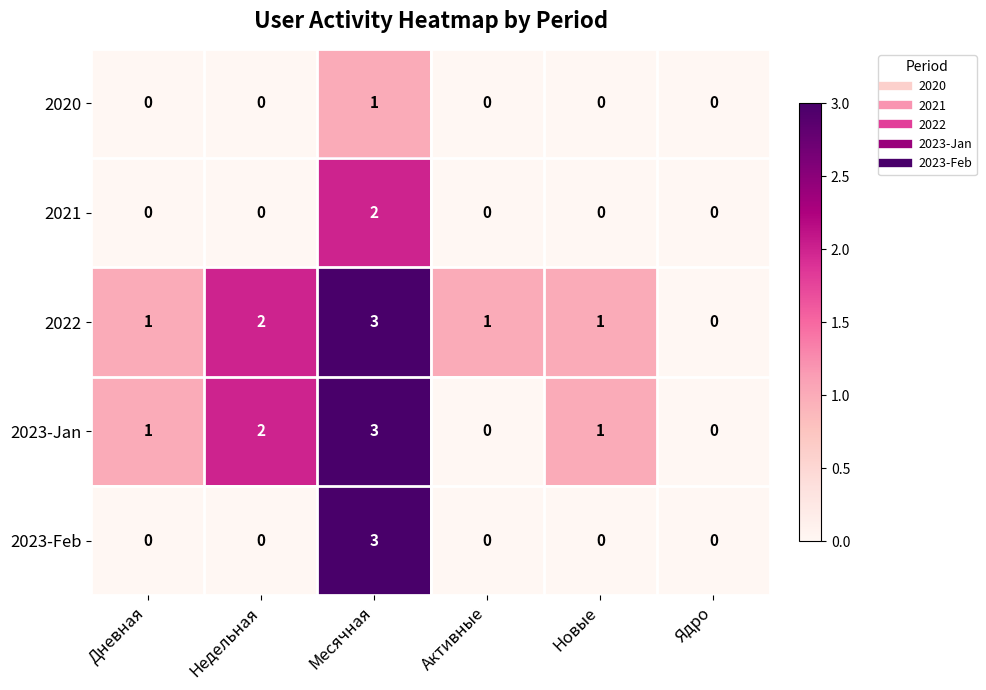

Which series changed the most between Дневная and Месячная?

2023-Feb